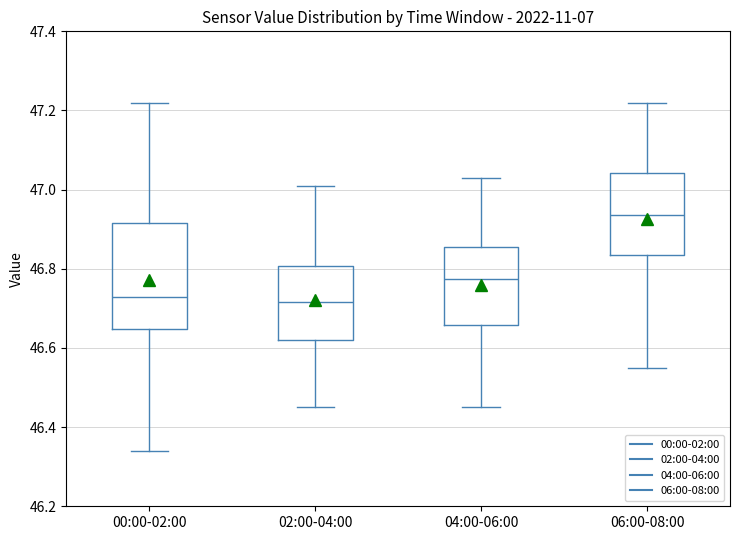

Which box is the tallest, from its lower edge to its upper edge?

00:00-02:00